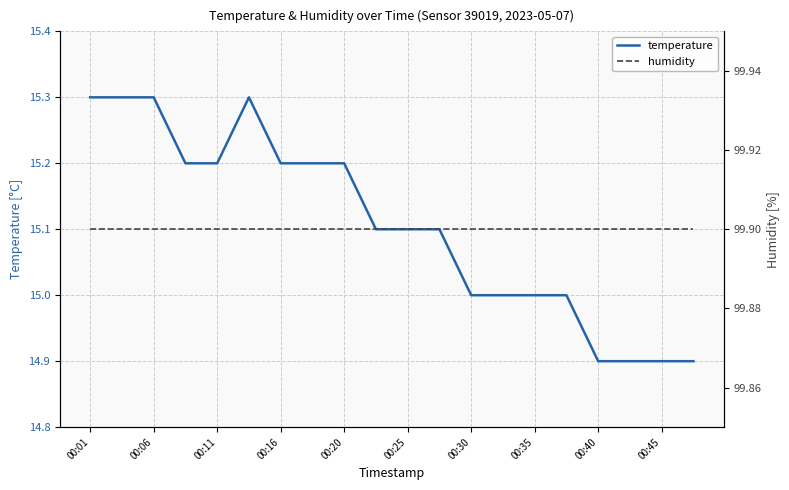

True or false: temperature has a value of 15.1 at 00:25.

True